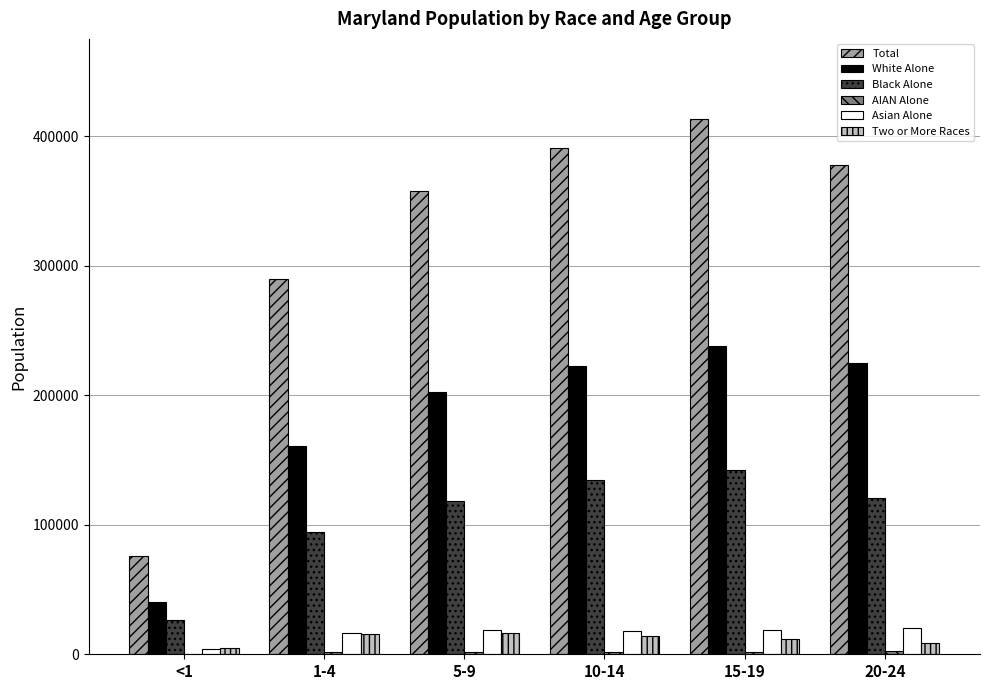

What is the sum of all Two or More Races values?

71117